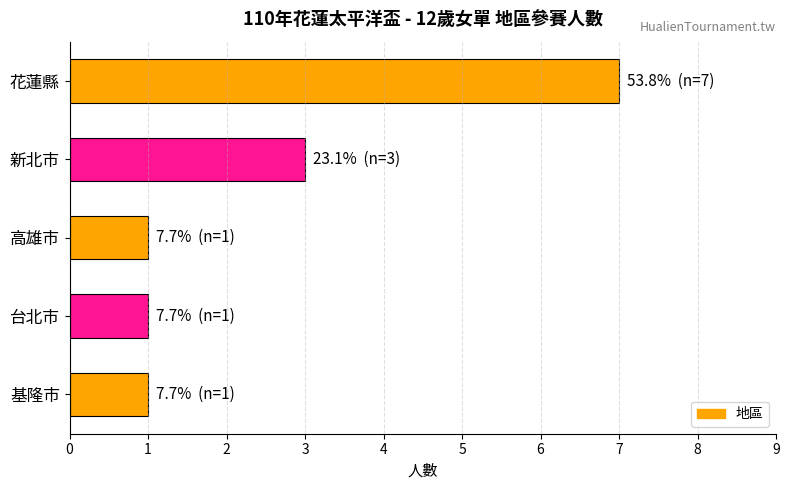

What is the greatest value displayed?

7